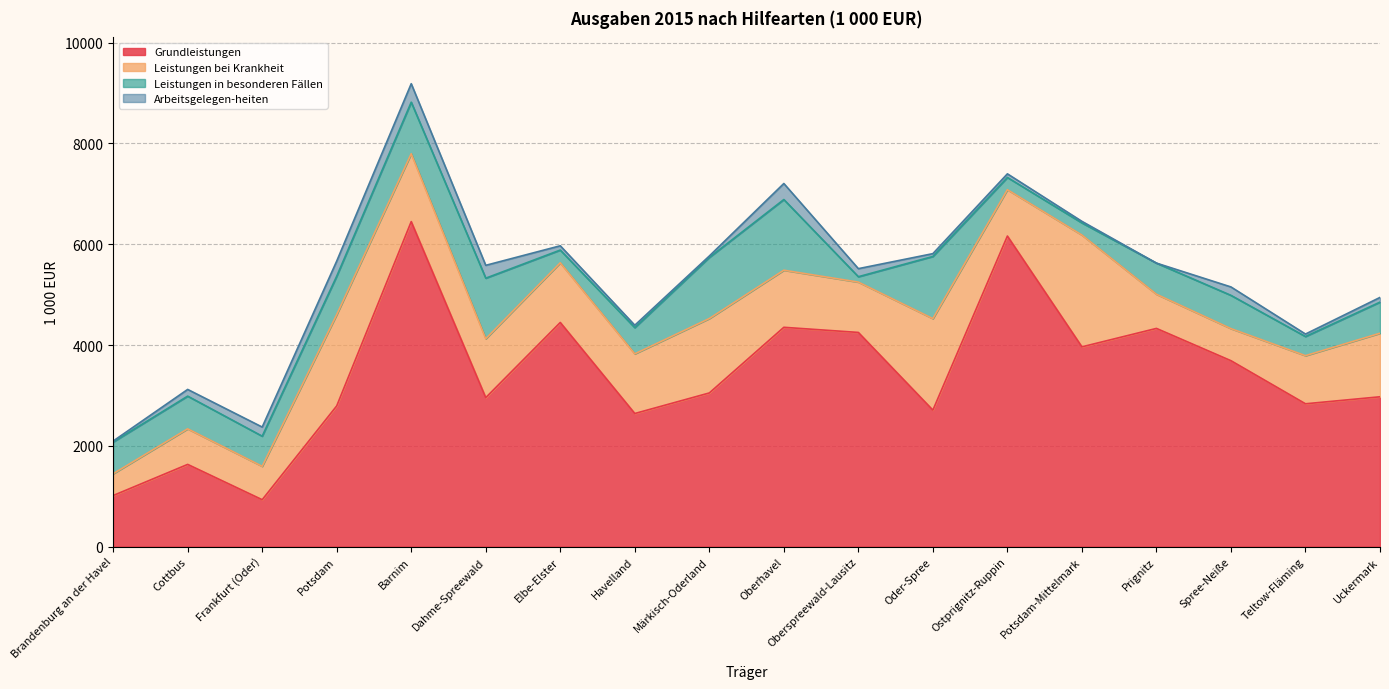

True or false: Leistungen bei Krankheit and Leistungen in besonderen Fällen intersect in this chart.

True